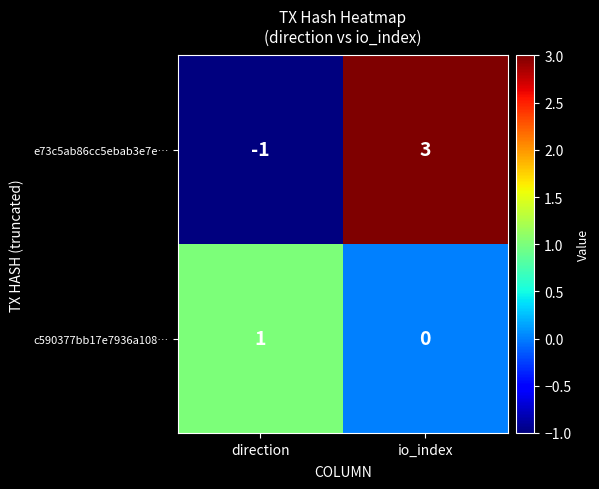

How many categories are shown in the chart?

2